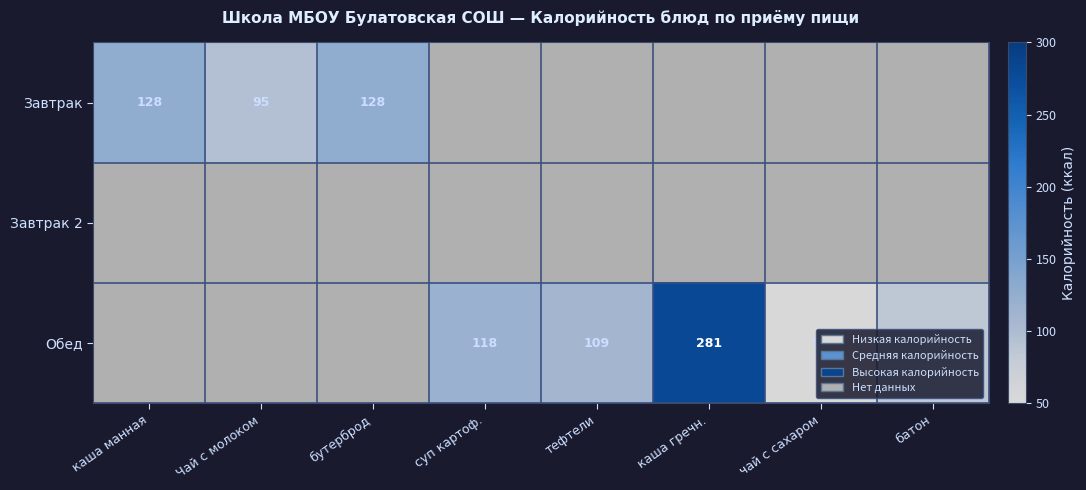

Is it true that Обед equals 118 at суп картоф.?

True